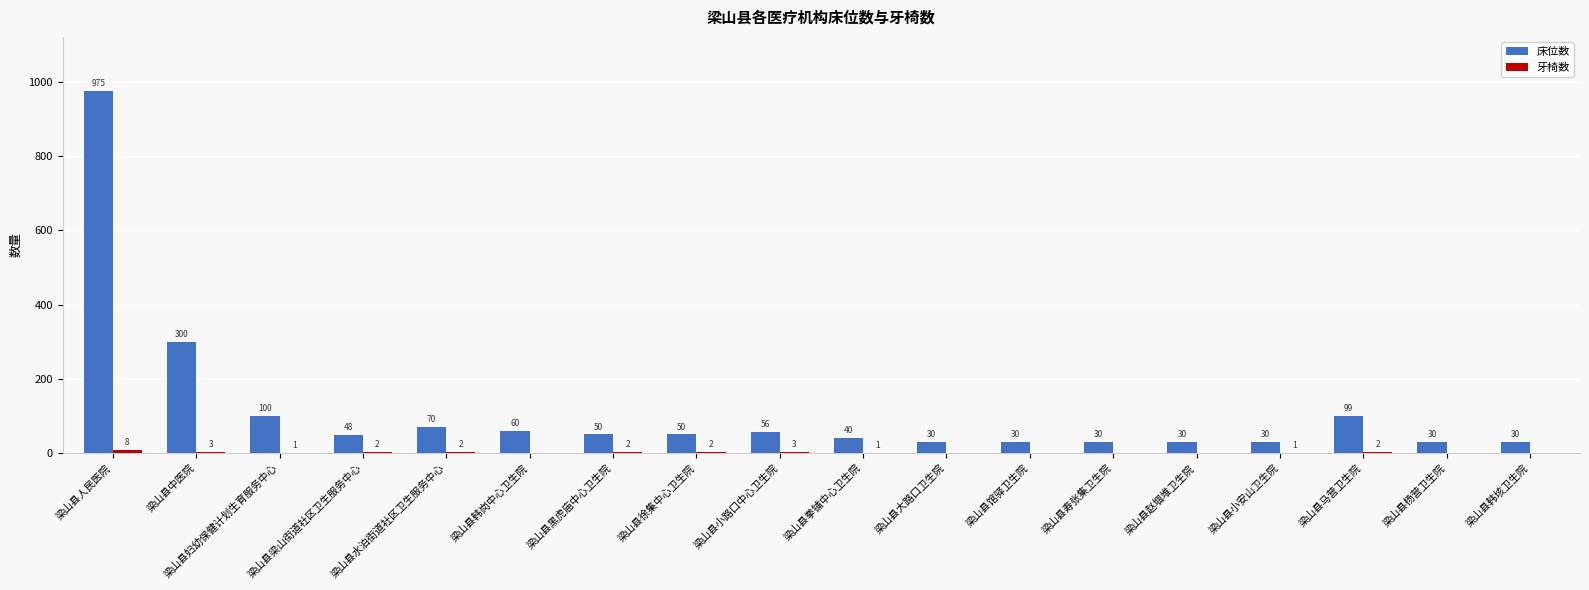

Count the number of data series in this chart.

2